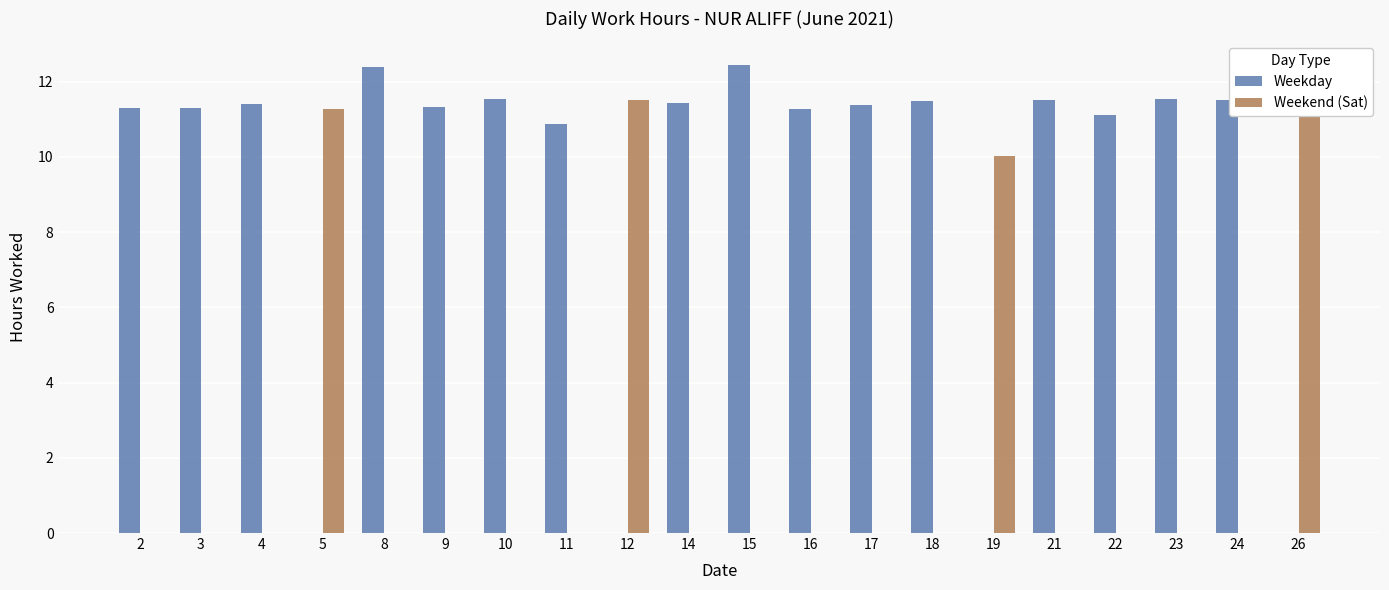

What are all the series names shown in the legend?

Weekday, Weekend (Sat)